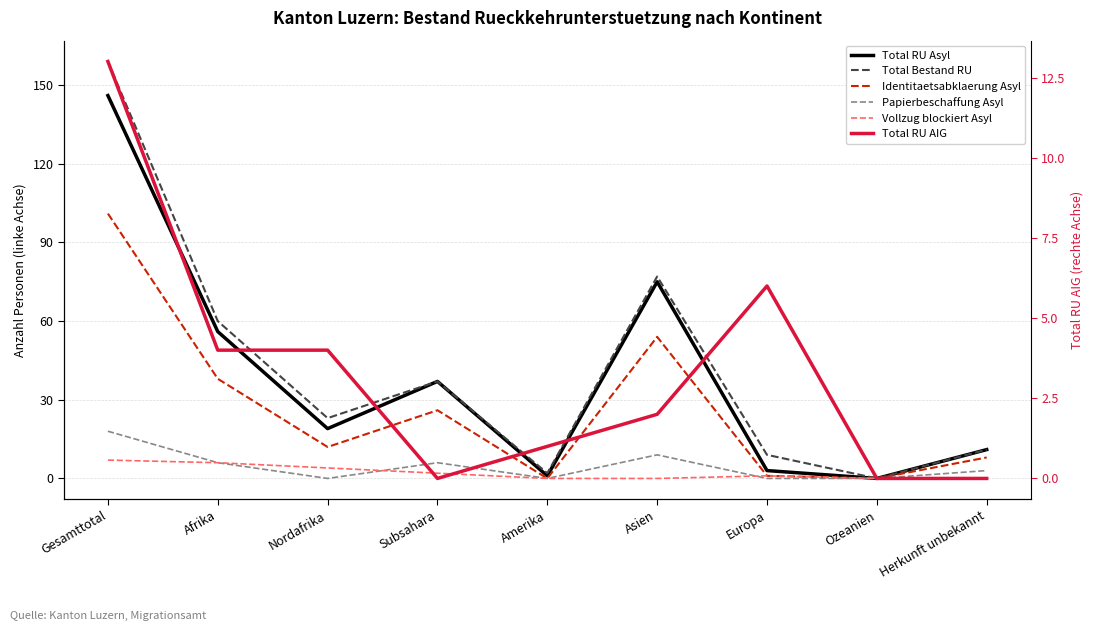

Which series has the widest spread of values?

Total Bestand RU